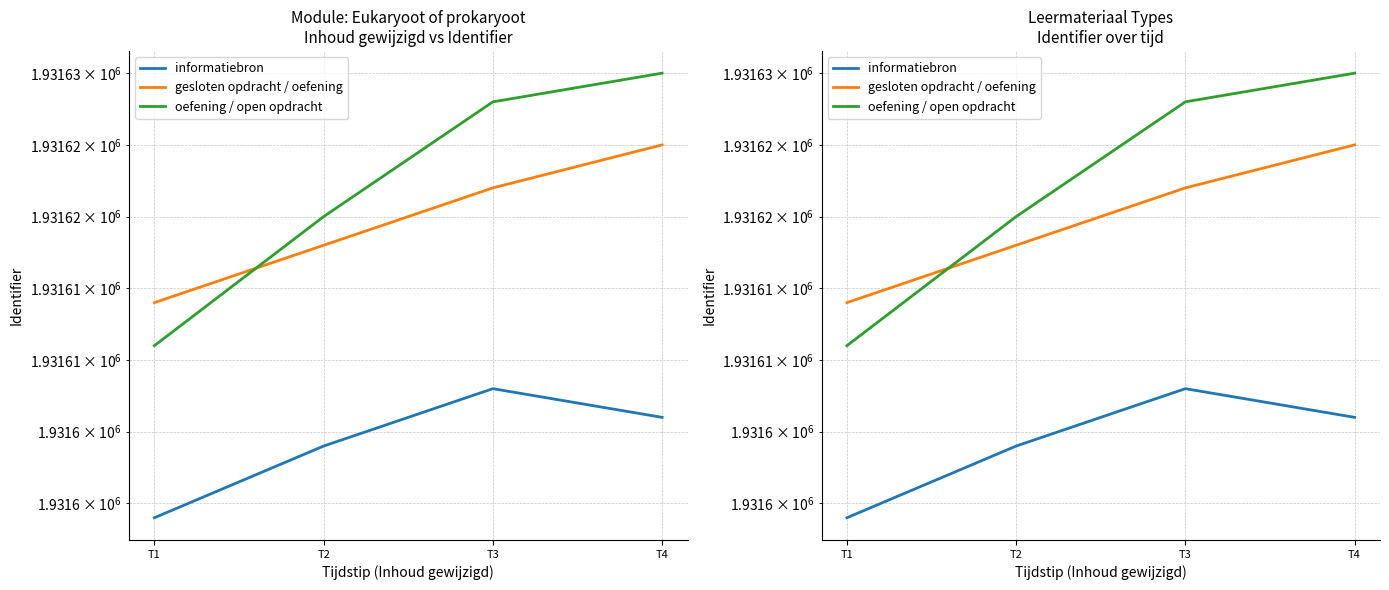

What is the approximate value of gesloten opdracht / oefening at T1, to the nearest 10?

1931610